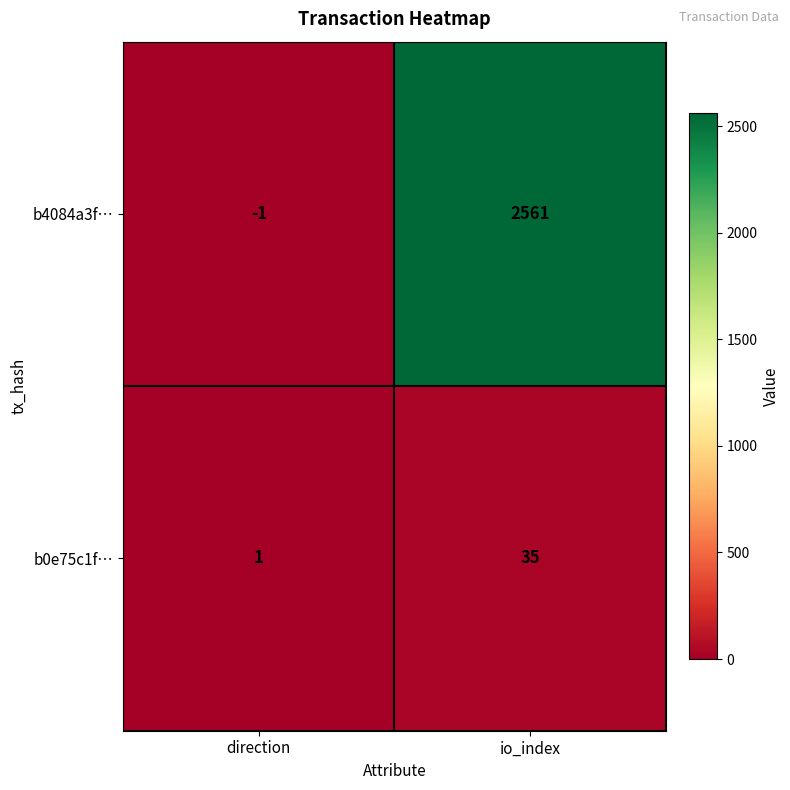

What is the minimum value shown in the chart?

-1